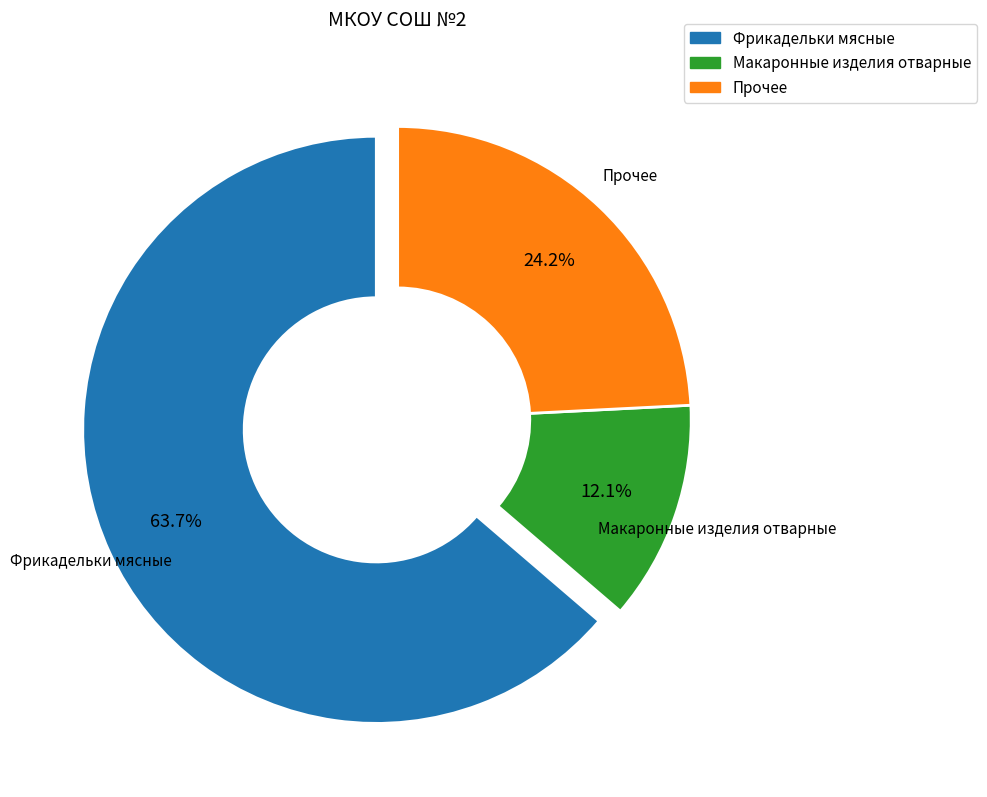

Does any single category account for the majority?

Yes